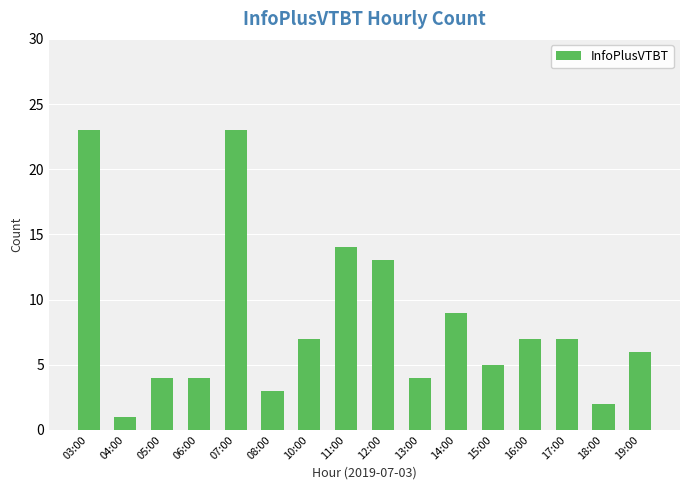

What is the sum of the values at 18:00 and 13:00?

6